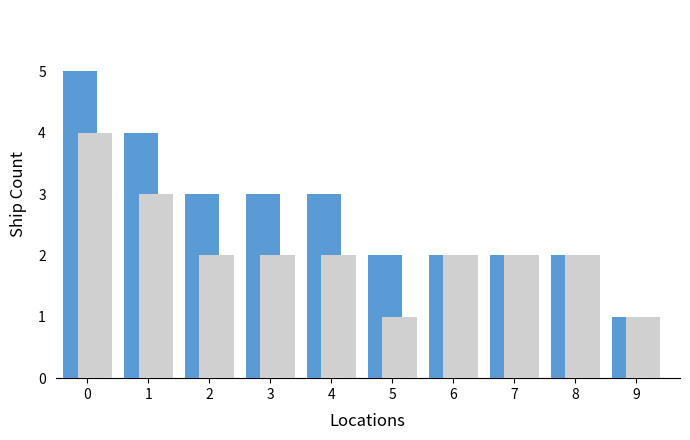

What is the maximum value shown in the chart?

5